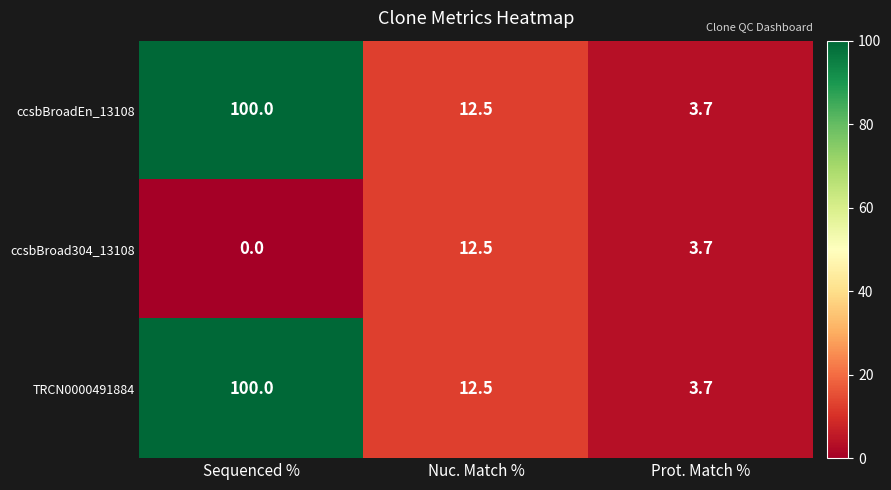

Where does the ccsbBroadEn_13108 series first go above 12?

Sequenced %